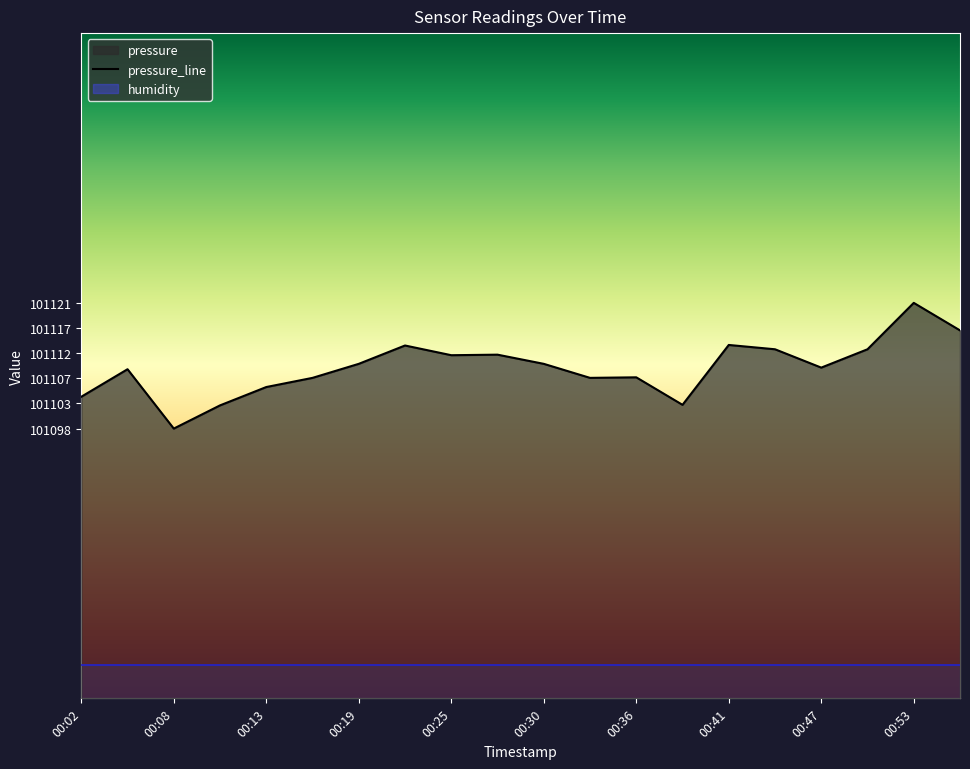

Reading right to left, list all the values displayed in this chart.

101116.3	101121.4	101112.8	101109.4	101112.8	101113.6	101102.5	101107.6	101107.5	101110.1	101111.8	101111.7	101113.5	101110.1	101107.5	101105.8	101102.4	101098.1	101109.1	101104.0